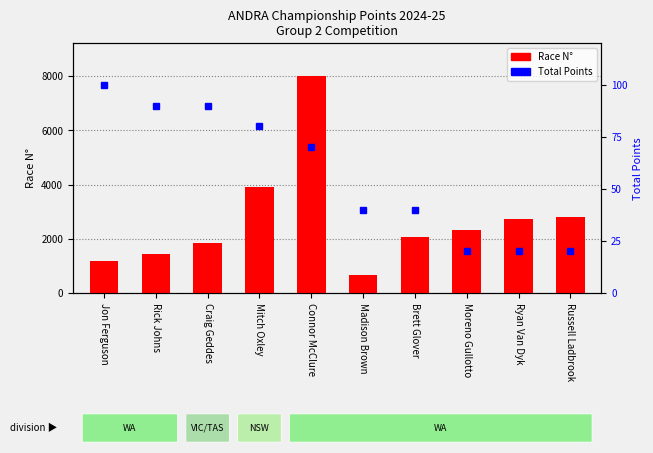

What is the difference between the second highest and minimum values in the Total Points series?

70